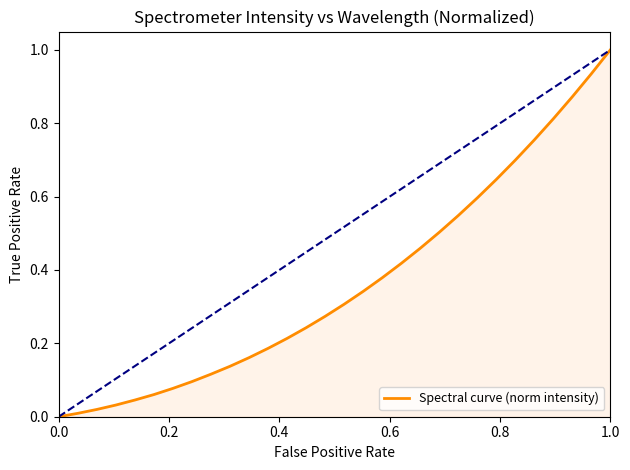

What is the difference between the maximum and minimum values?

1.0